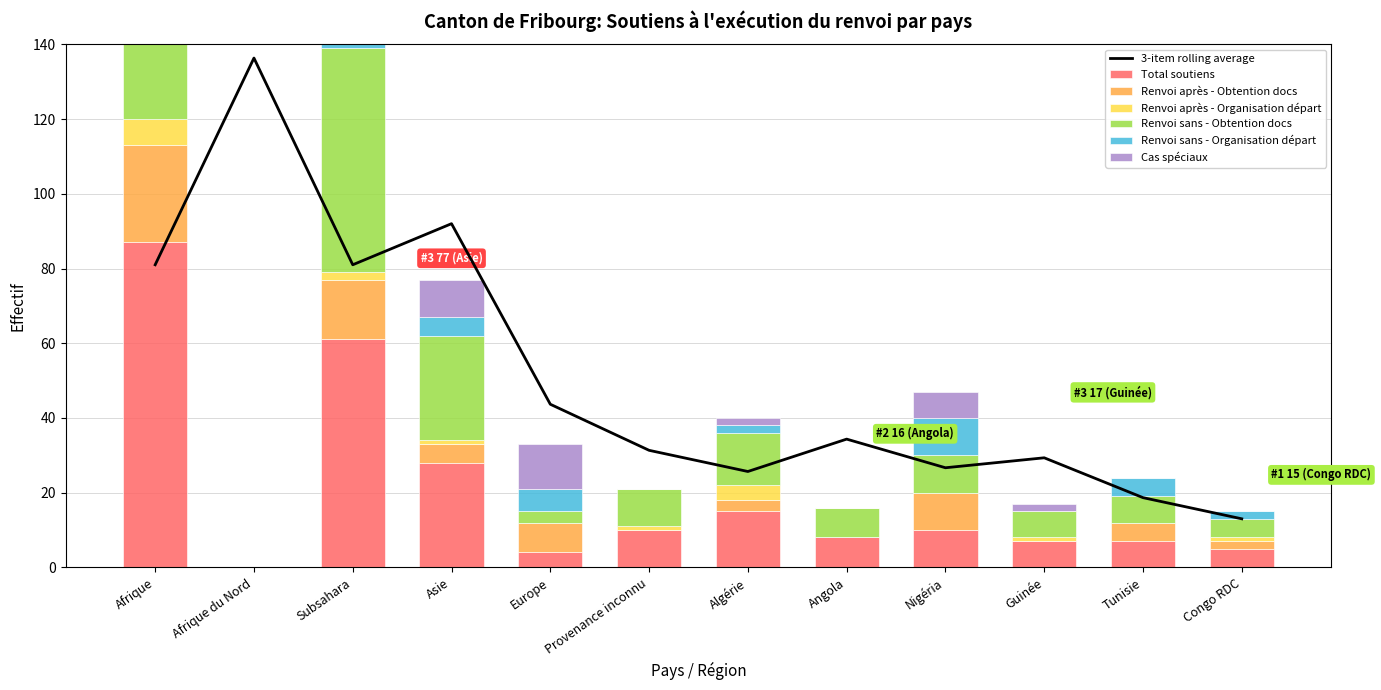

How many positive values does the Renvoi sans - Obtention docs series have?

11